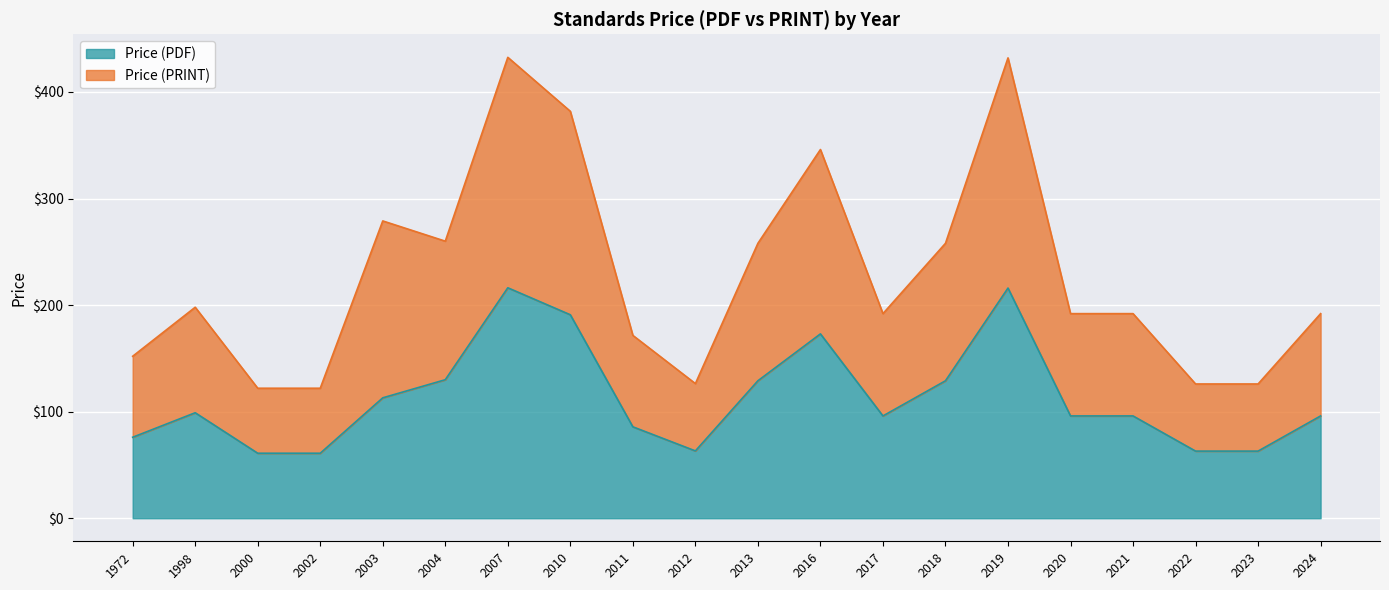

Is it true that Price (PRINT) equals 192.0 at 2021?

True